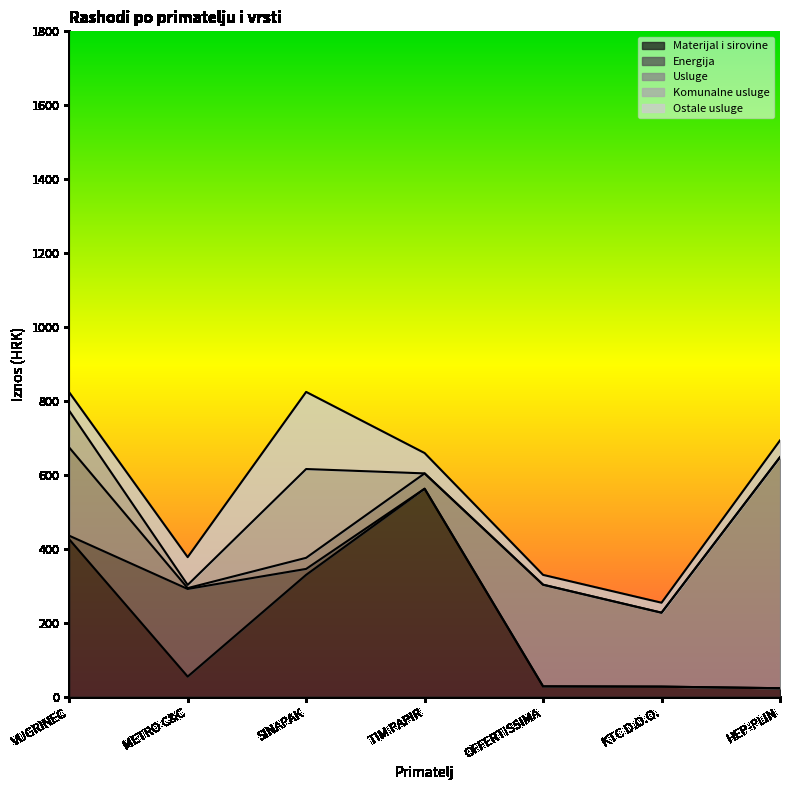

What is the average value of the Komunalne usluge series?

49.8